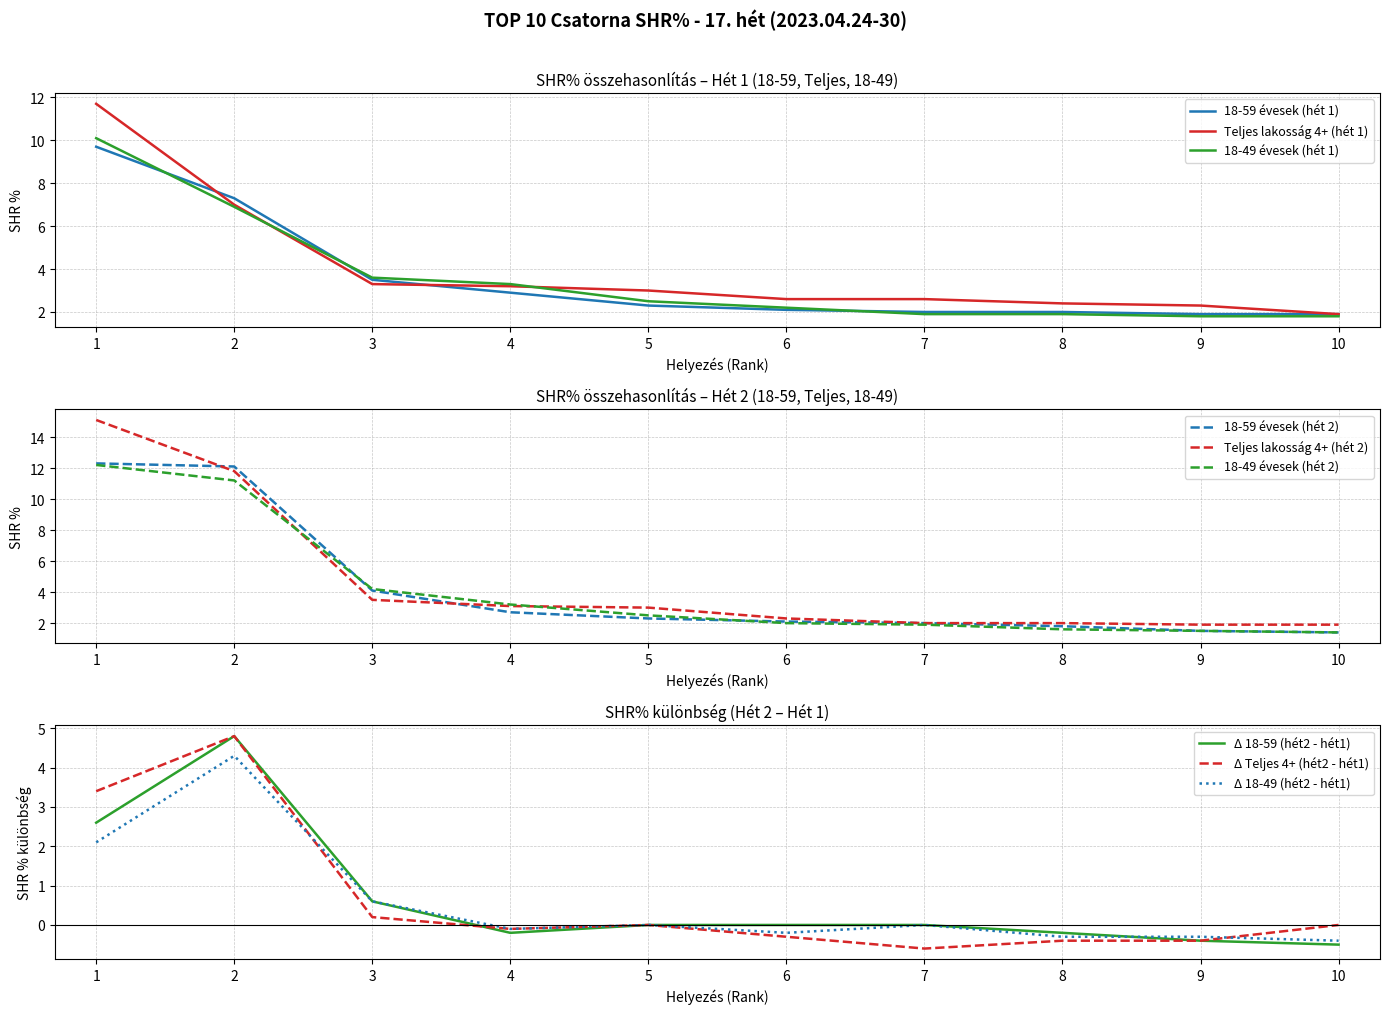

Is it true that 18-49 évesek (hét 1) equals 4.2 at 5?

False